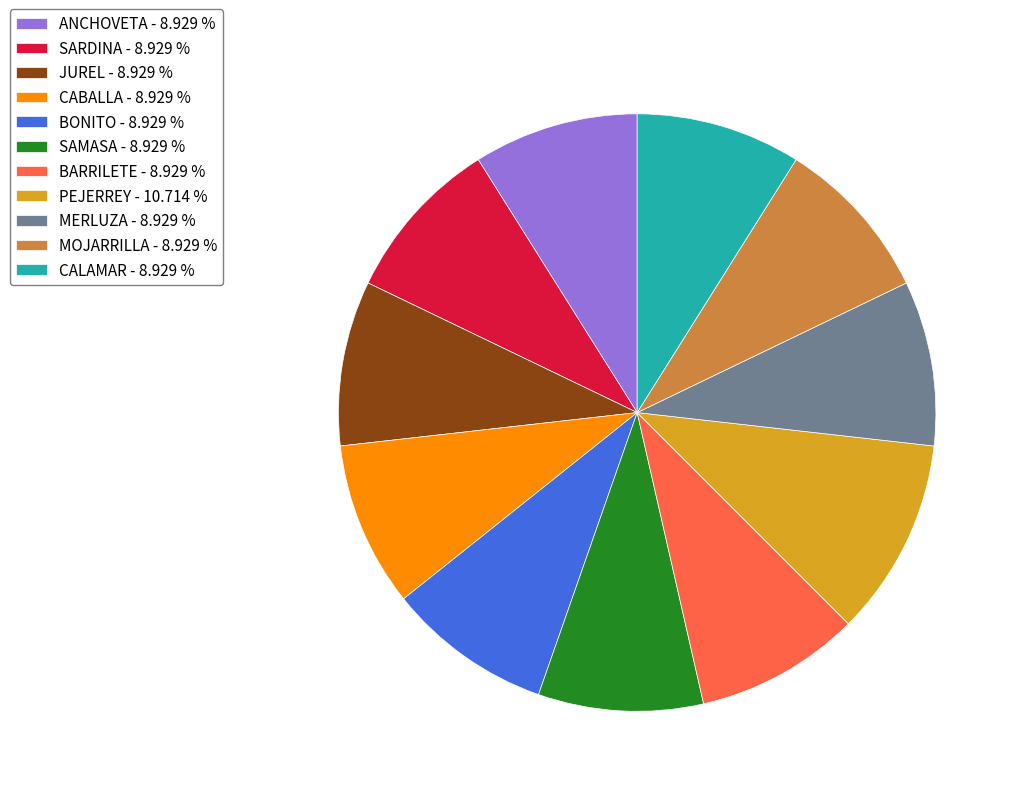

How many slices are in this pie chart?

11